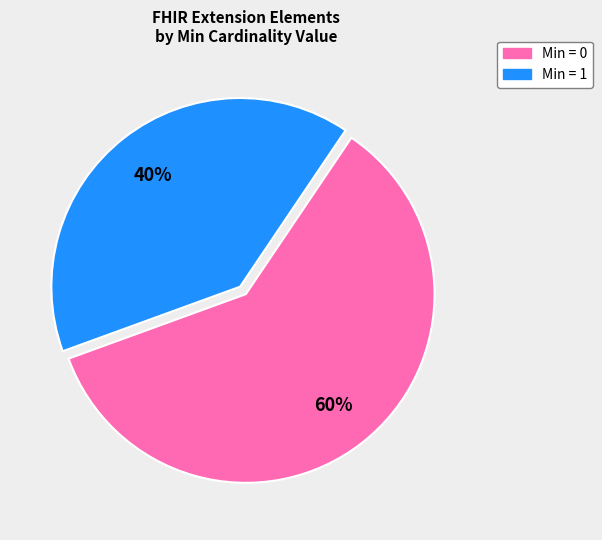

How many slices are in this pie chart?

2